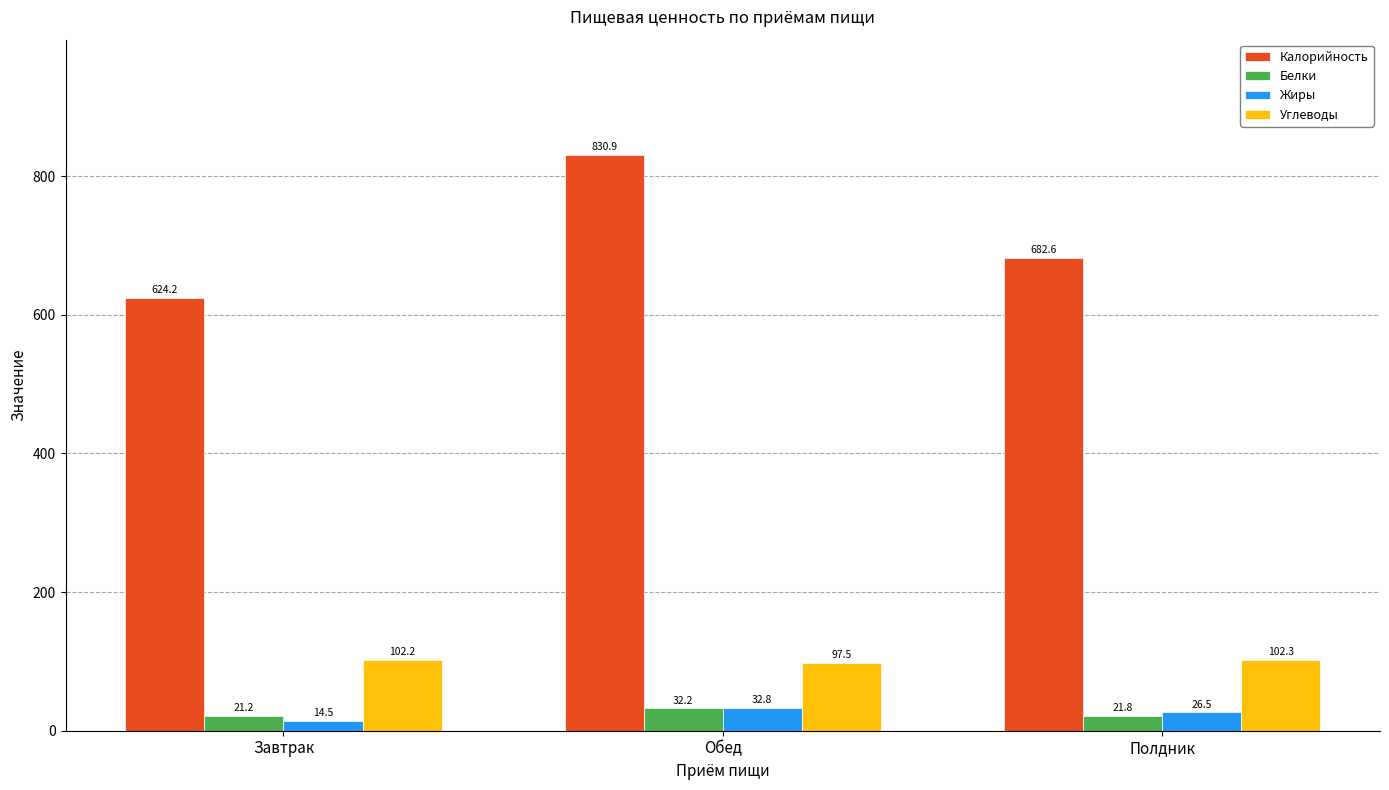

What is the greatest value displayed?

830.9